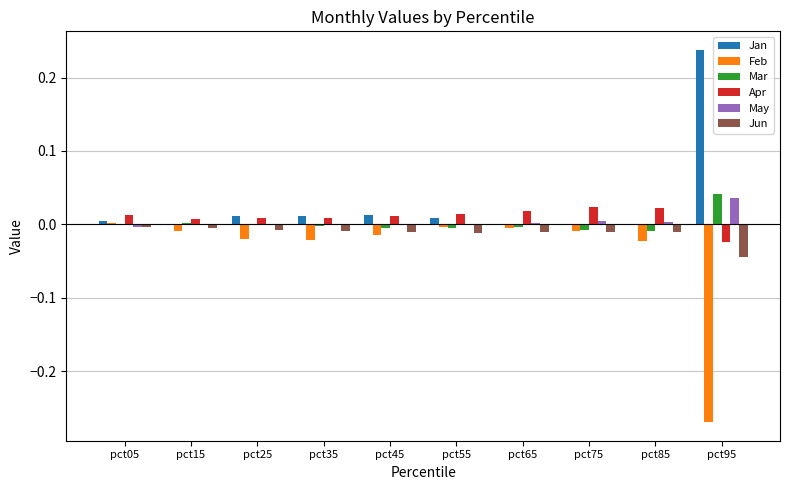

True or false: Jun has a value of -0.0 at pct25.

True